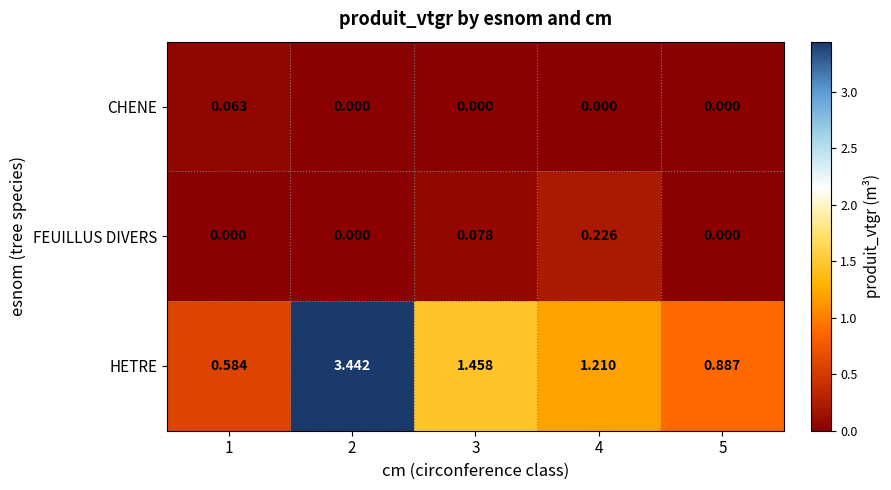

Which series has the largest total across all categories?

HETRE